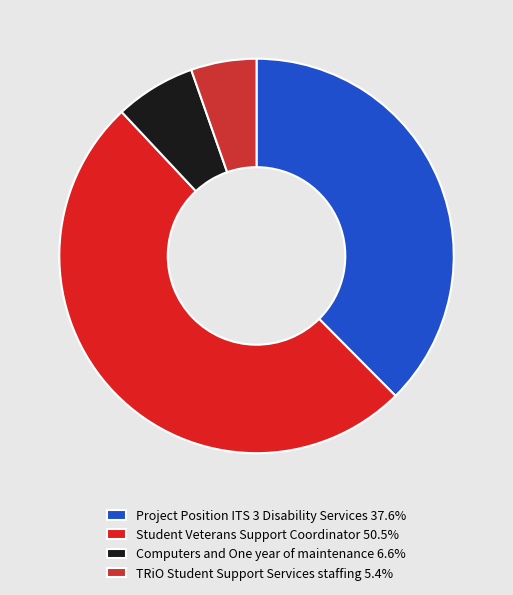

True or false: TRiO Student Support Services staffing accounts for 5% of the total.

True